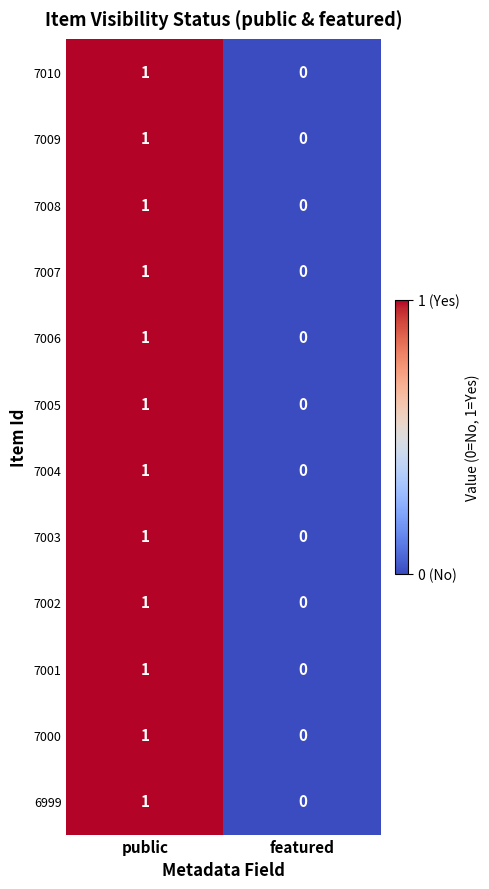

Rank the categories by 7010 value from lowest to highest.

featured, public